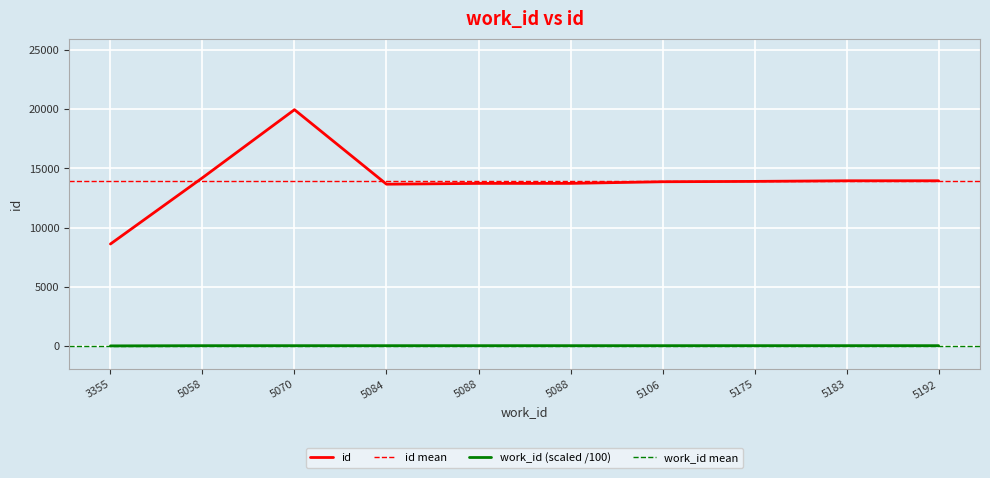

What is the value of the 3rd point from the left?

50.7